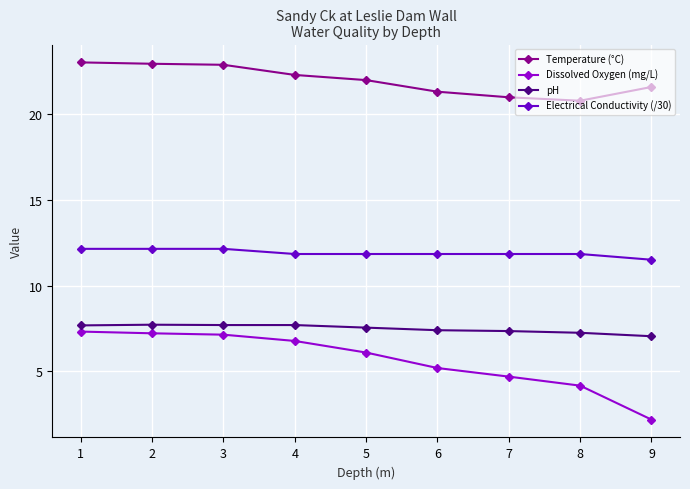

What is the average value of the Temperature (°C) series?

21.9